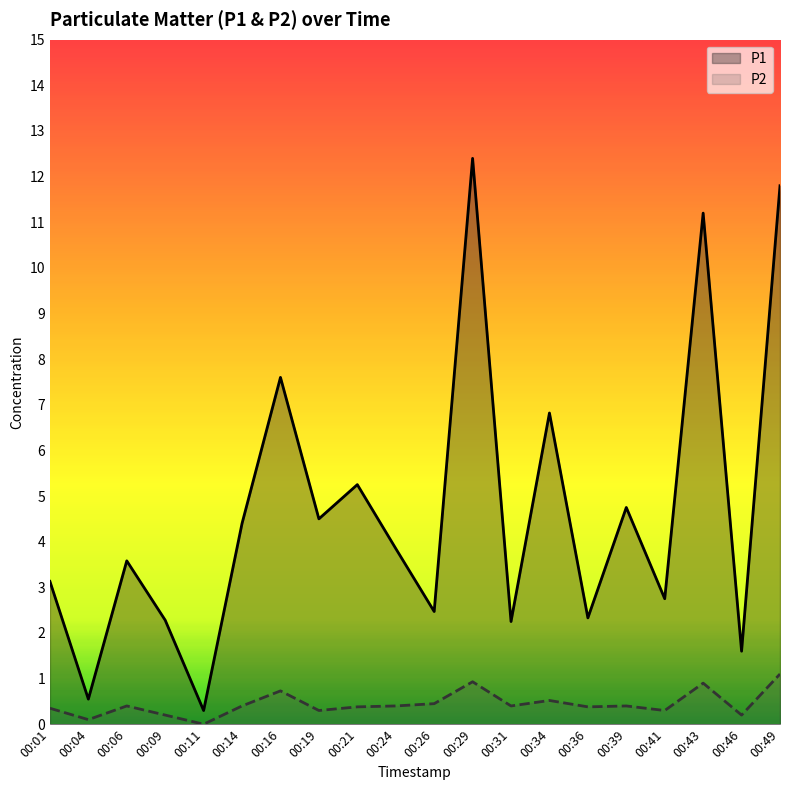

List the labels in order of P1 value, smallest first.

00:11, 00:04, 00:46, 00:31, 00:09, 00:36, 00:26, 00:41, 00:01, 00:06, 00:24, 00:14, 00:19, 00:39, 00:21, 00:34, 00:16, 00:43, 00:49, 00:29